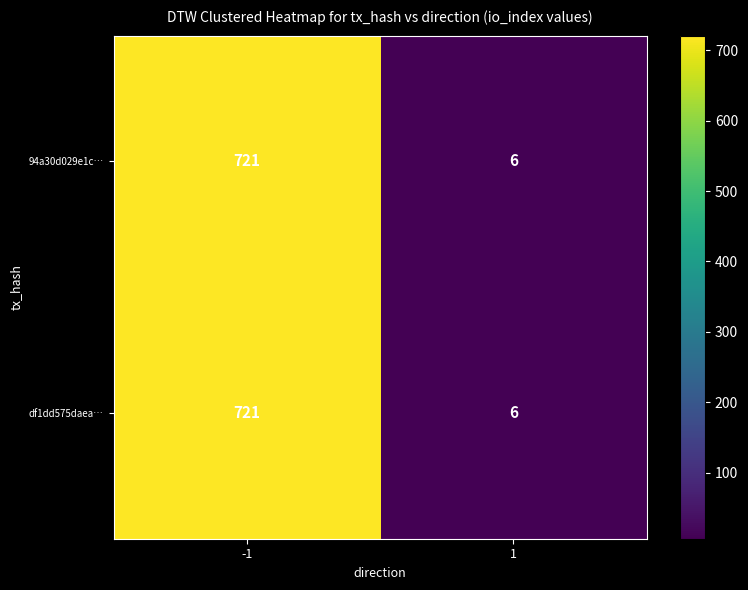

List the labels in order of df1dd575daea… value, largest first.

-1, 1